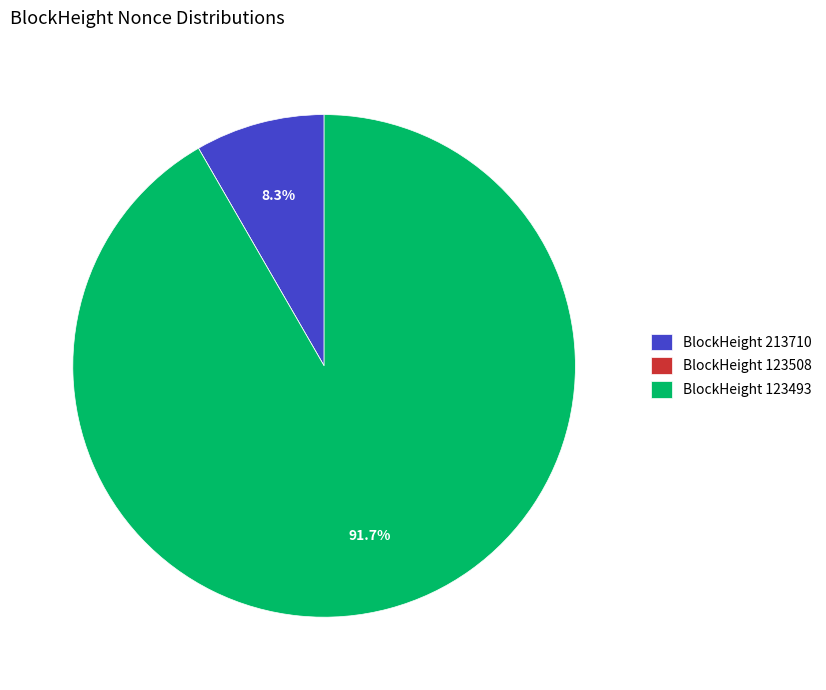

Does BlockHeight 123493 represent more than half of the total?

Yes